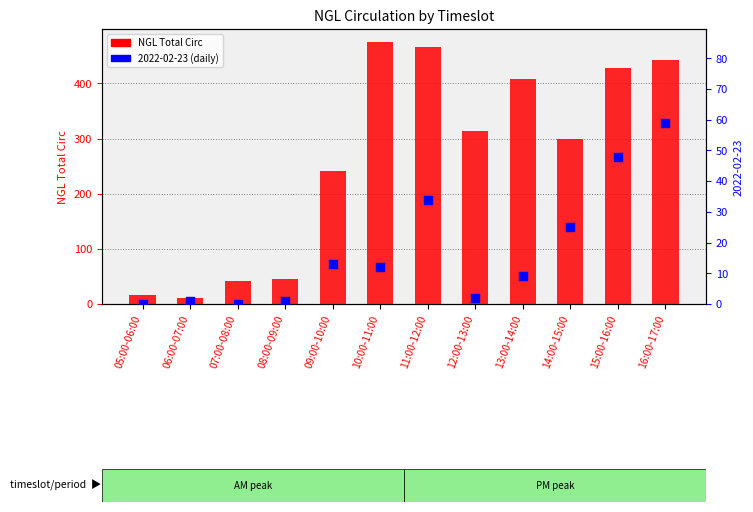

What is the change in value from 05:00-06:00 to 12:00-13:00?

+296